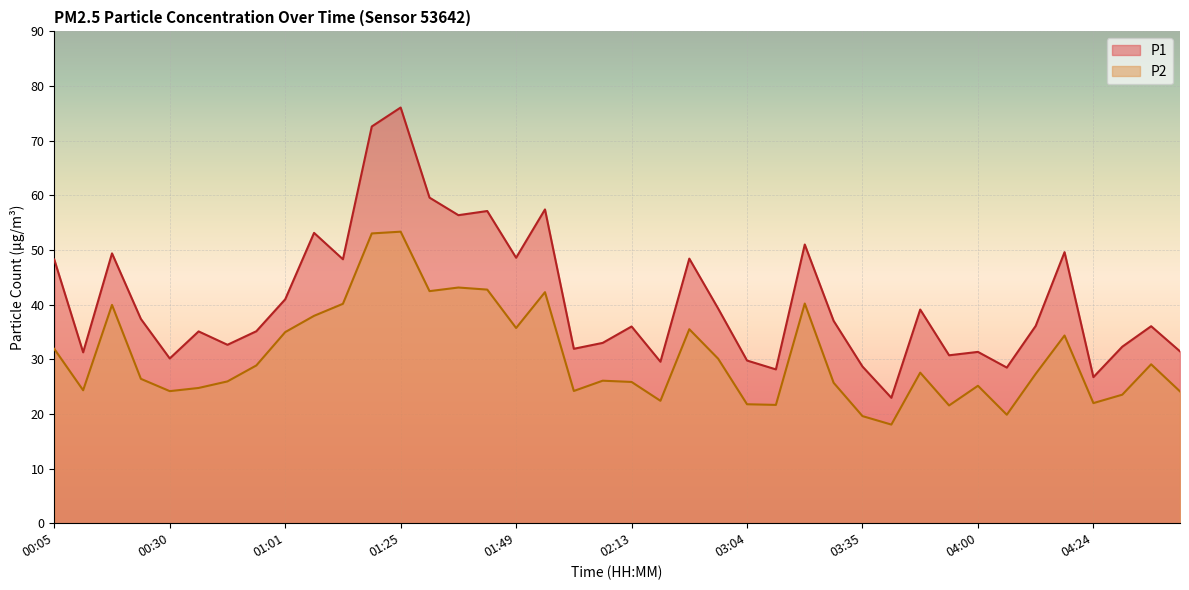

Reading right to left, transcribe all the data shown in this chart.

P1: 04:42=31.4	04:36=36.0	04:30=32.3	04:24=26.7	04:18=49.6	04:12=36.1	04:06=28.5	04:00=31.4	03:54=30.7	03:47=39.1	03:41=22.9	03:35=28.7	03:29=37.0	03:23=51.0	03:16=28.1	03:04=29.8	02:58=39.3	02:51=48.4	02:26=29.6	02:13=36.0	02:07=33.0	02:01=31.9	01:55=57.4	01:49=48.6	01:43=57.1	01:37=56.4	01:31=59.6	01:25=76.1	01:19=72.6	01:13=48.3	01:07=53.1	01:01=41.0	00:54=35.1	00:48=32.6	00:36=35.1	00:30=30.1	00:24=37.4	00:18=49.4	00:12=31.3	00:05=48.2
P2: 04:42=24.1	04:36=29.1	04:30=23.5	04:24=22.0	04:18=34.4	04:12=27.3	04:06=19.9	04:00=25.1	03:54=21.6	03:47=27.6	03:41=18.1	03:35=19.6	03:29=25.7	03:23=40.2	03:16=21.6	03:04=21.8	02:58=30.1	02:51=35.5	02:26=22.4	02:13=25.9	02:07=26.1	02:01=24.2	01:55=42.3	01:49=35.7	01:43=42.8	01:37=43.1	01:31=42.5	01:25=53.4	01:19=53.0	01:13=40.1	01:07=38.0	01:01=35.0	00:54=28.9	00:48=25.9	00:36=24.8	00:30=24.2	00:24=26.4	00:18=40.0	00:12=24.3	00:05=31.9